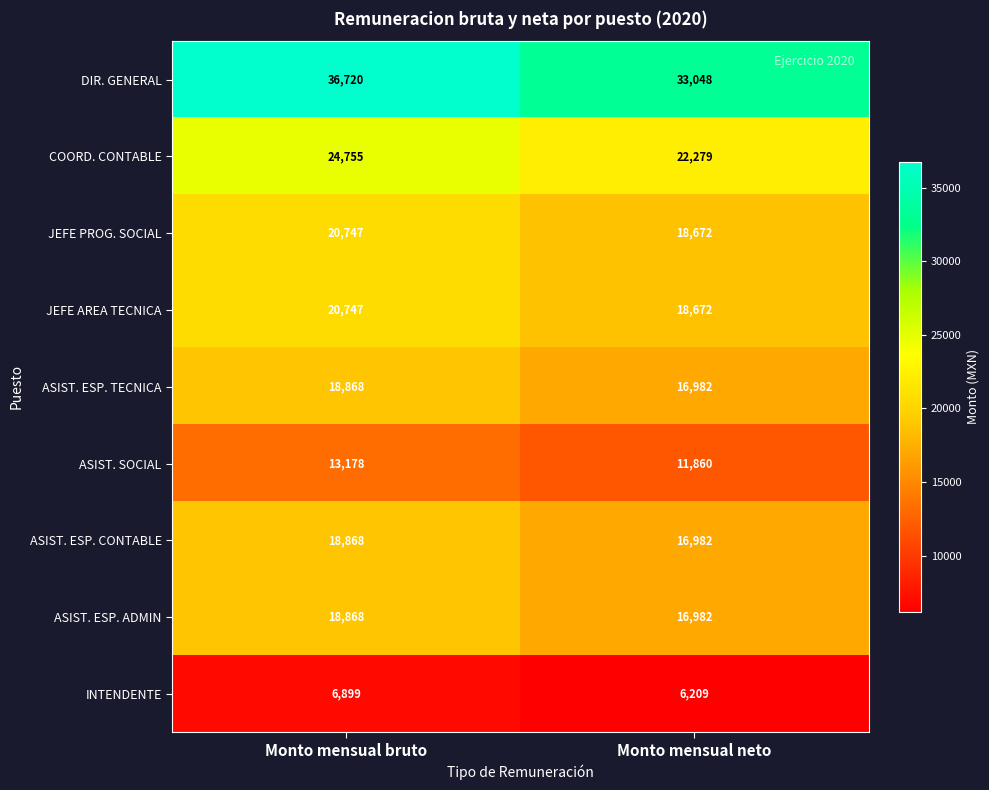

What is the approximate value of INTENDENTE at Monto mensual neto?

6209